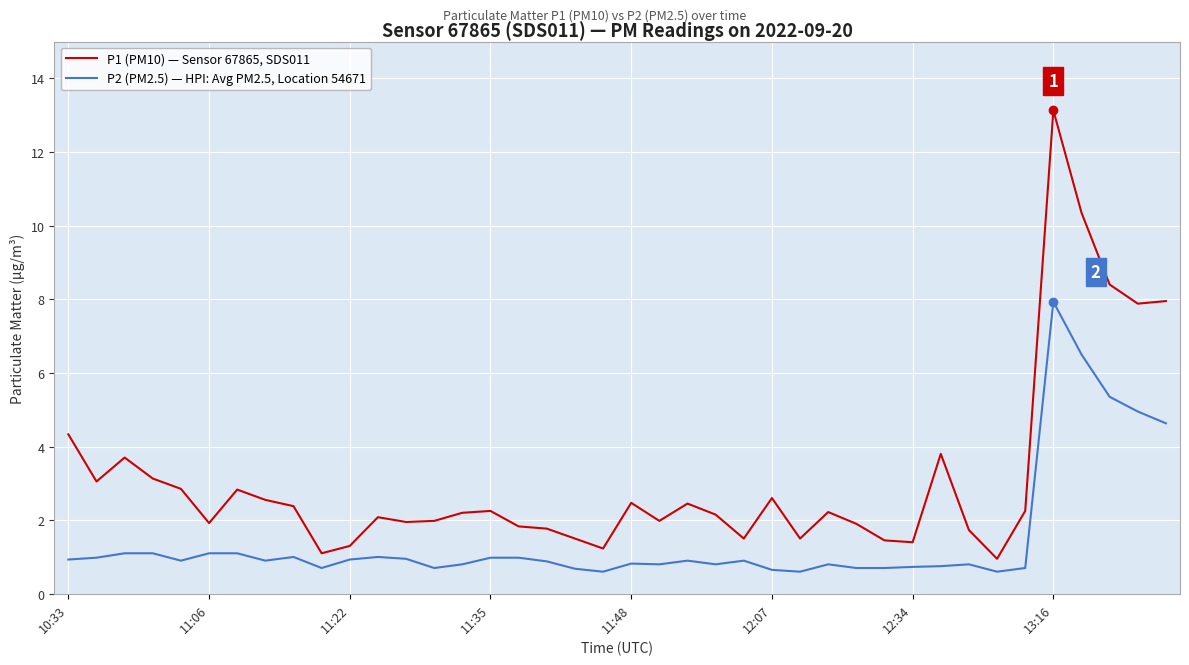

What is the difference between the maximum and minimum values in the P2 (PM2.5) — HPI: Avg PM2.5, Location 54671 series?

7.3